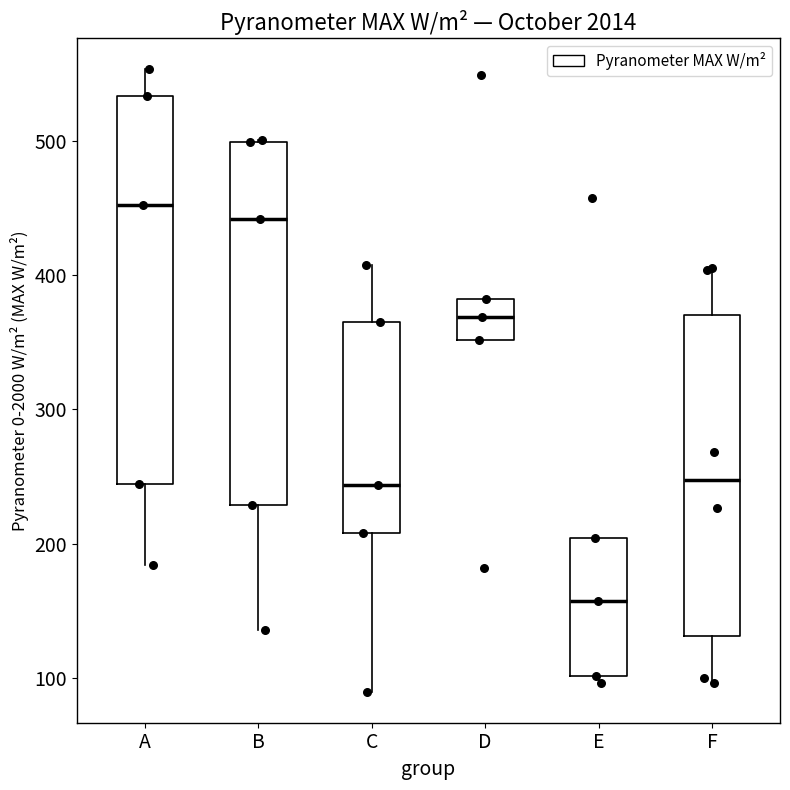

Where is the lower edge of the box for D on the y-axis? The values are not printed on the chart, so give them approximately, as read against the axis.

350